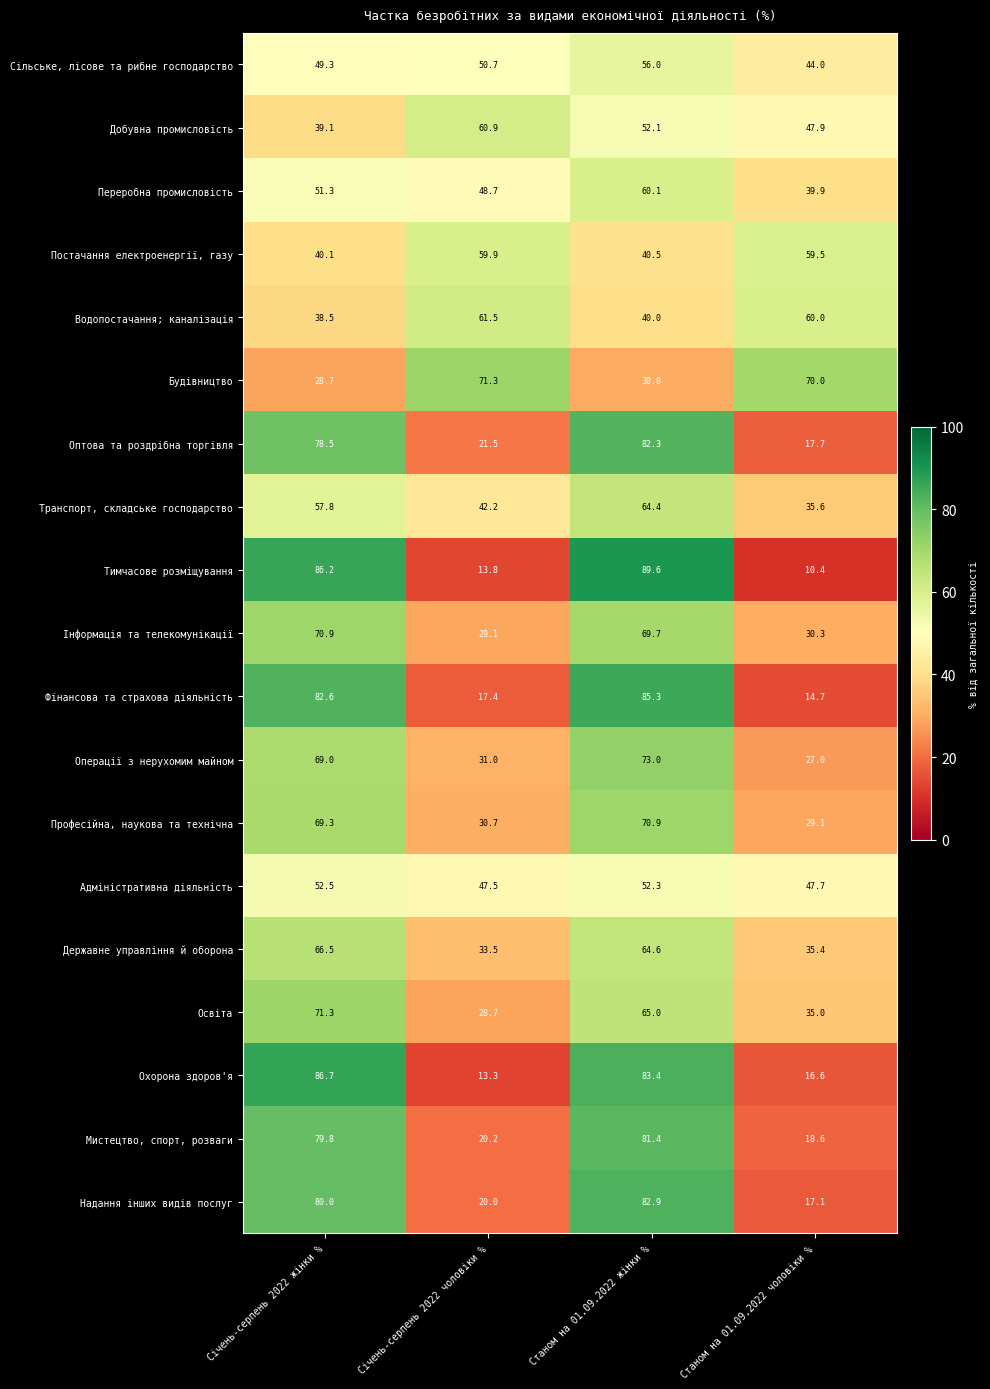

At how many categories does at least one series exceed 27?

4